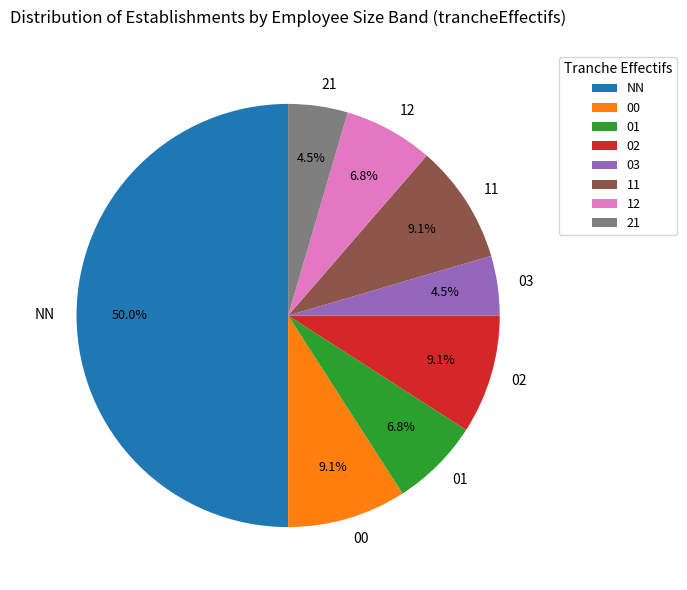

To the nearest percent, what portion does 11 represent?

9%